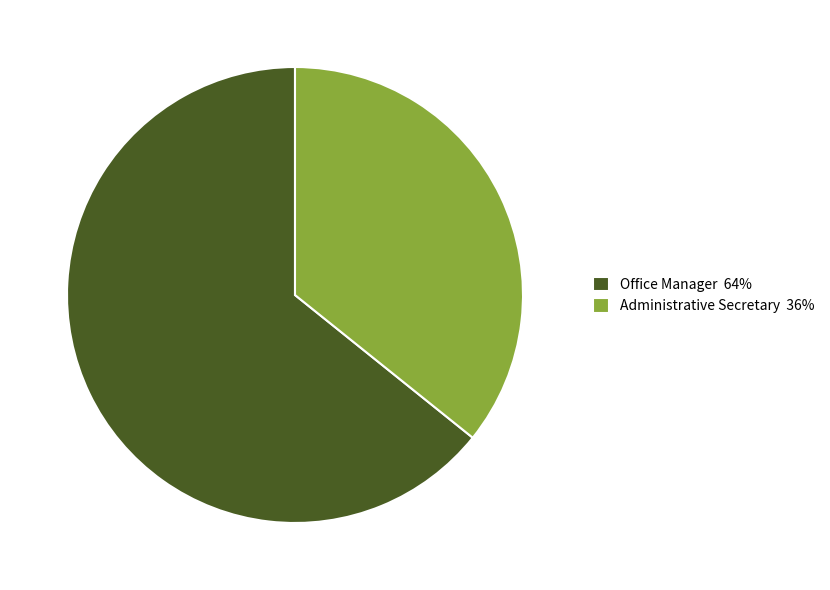

Which has a higher value, Administrative Secretary or Office Manager?

Office Manager